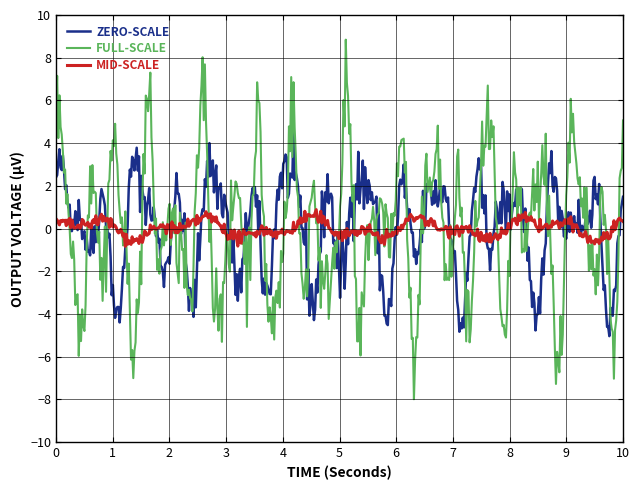

Which series has the widest spread of values?

FULL-SCALE